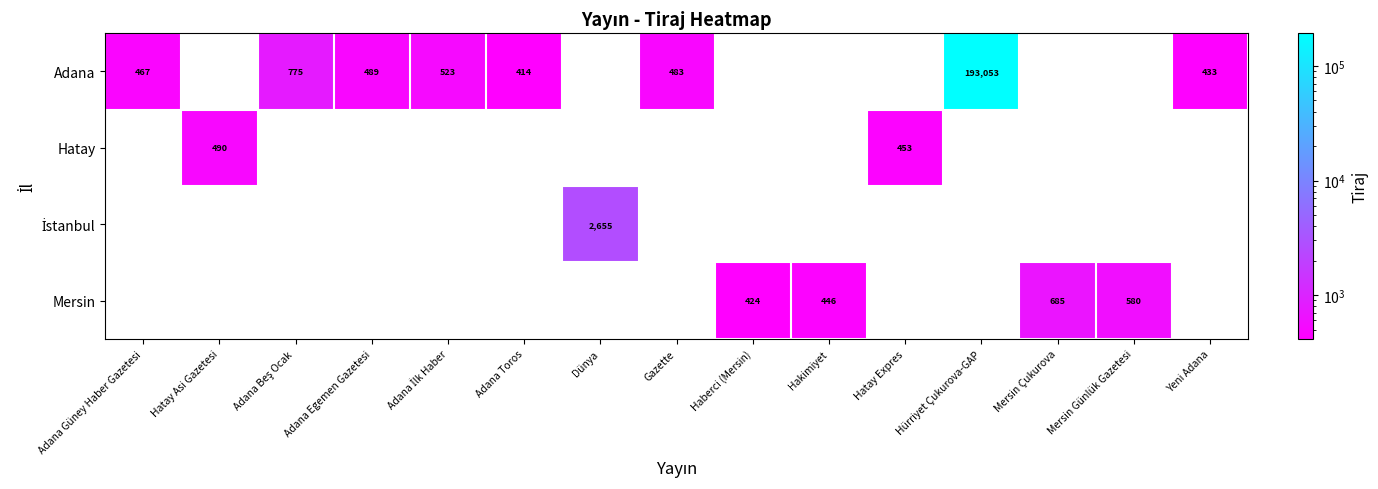

Count the number of data series in this chart.

4